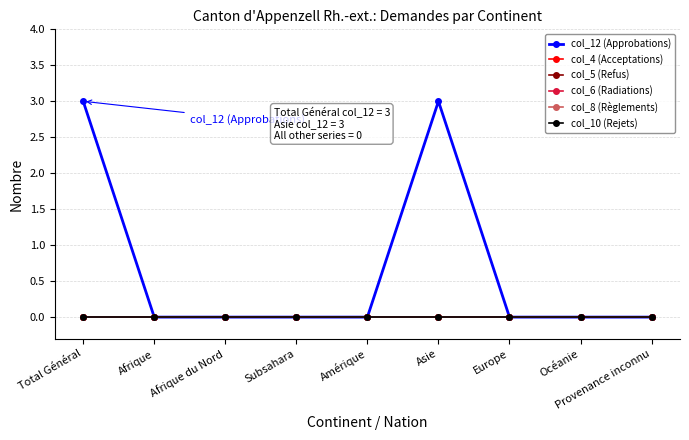

At which label does col_8 (Règlements) reach its minimum?

Total Général